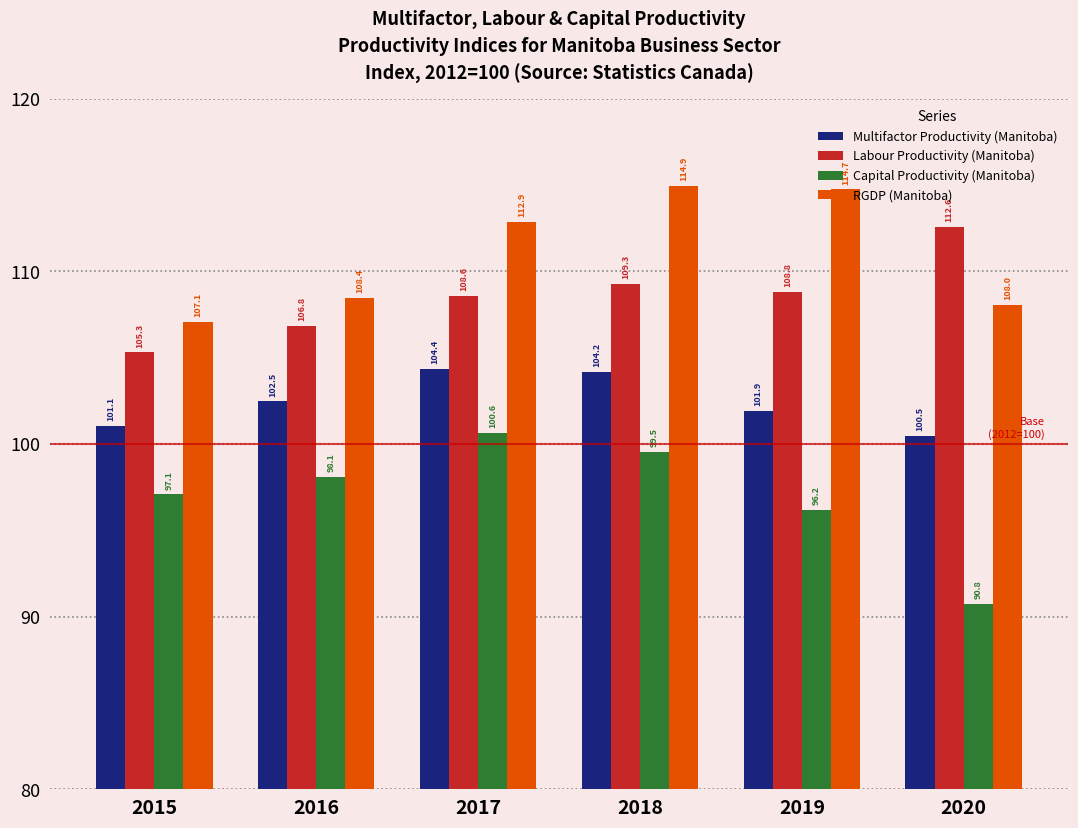

Reading right to left, transcribe all the data shown in this chart.

Multifactor Productivity (Manitoba): 2020=100.5	2019=101.9	2018=104.2	2017=104.4	2016=102.5	2015=101.1
Labour Productivity (Manitoba): 2020=112.6	2019=108.8	2018=109.3	2017=108.6	2016=106.8	2015=105.3
Capital Productivity (Manitoba): 2020=90.8	2019=96.2	2018=99.5	2017=100.6	2016=98.1	2015=97.1
RGDP (Manitoba): 2020=108.0	2019=114.7	2018=114.9	2017=112.9	2016=108.4	2015=107.1